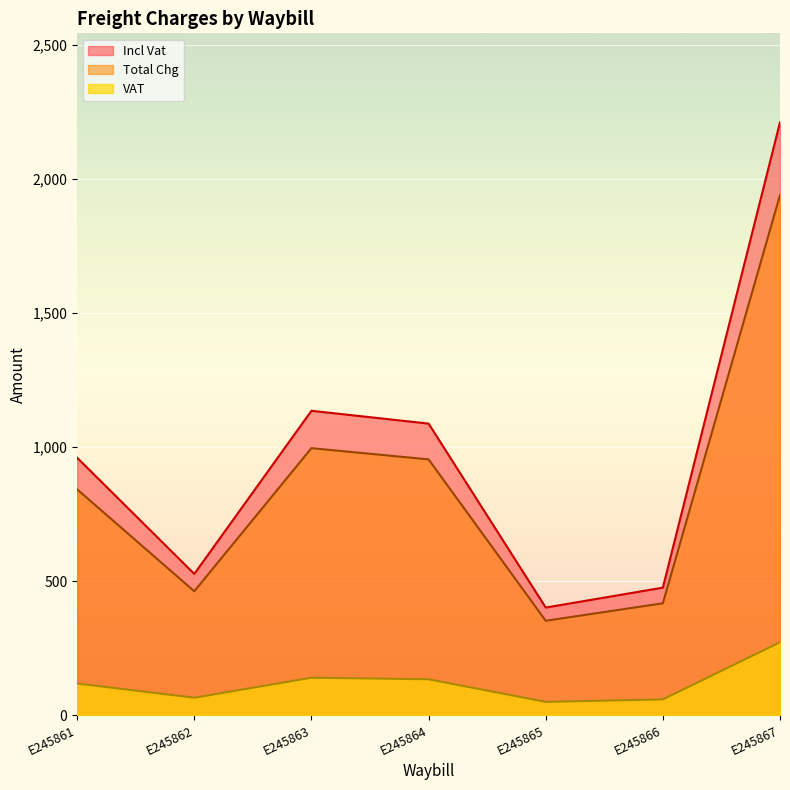

True or false: Total Chg and VAT intersect in this chart.

False